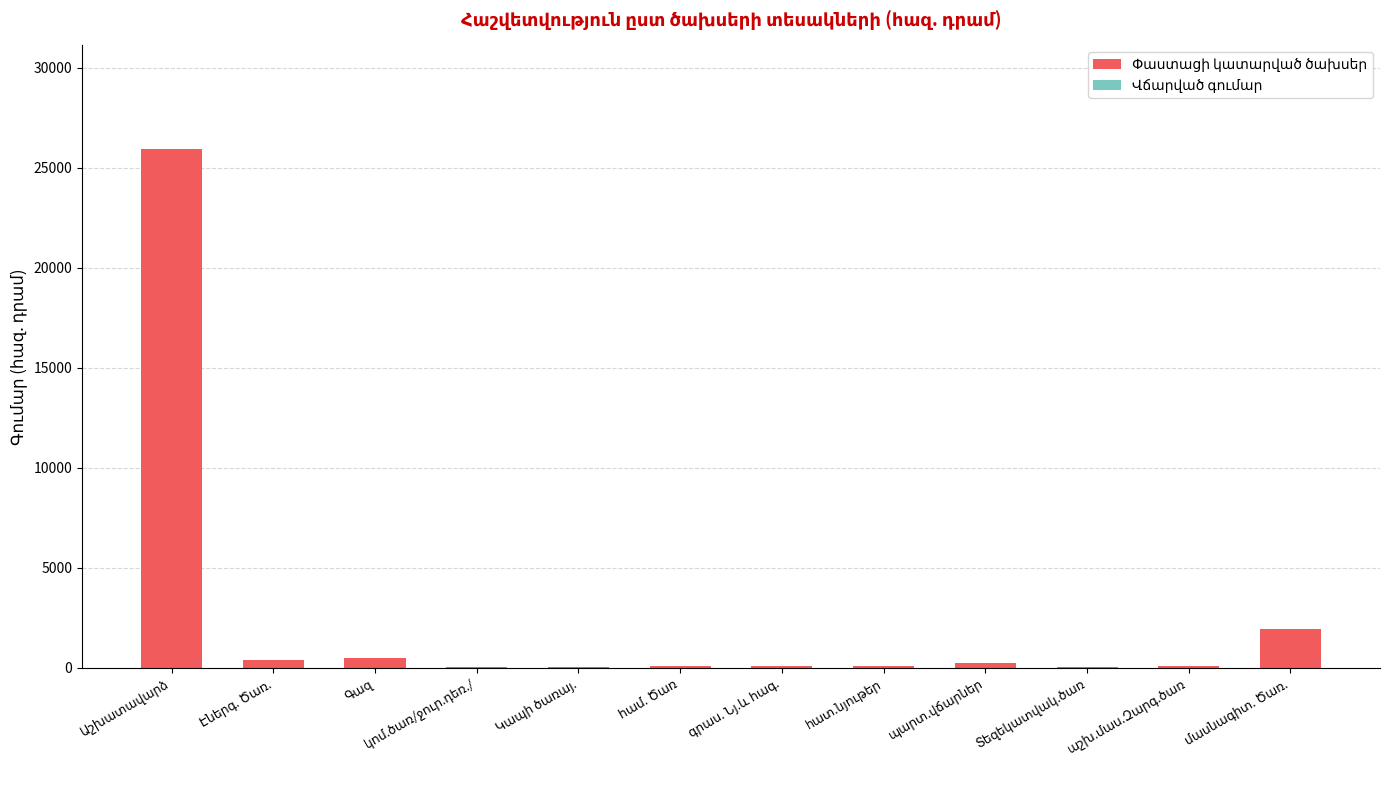

Are the bars horizontal?

No